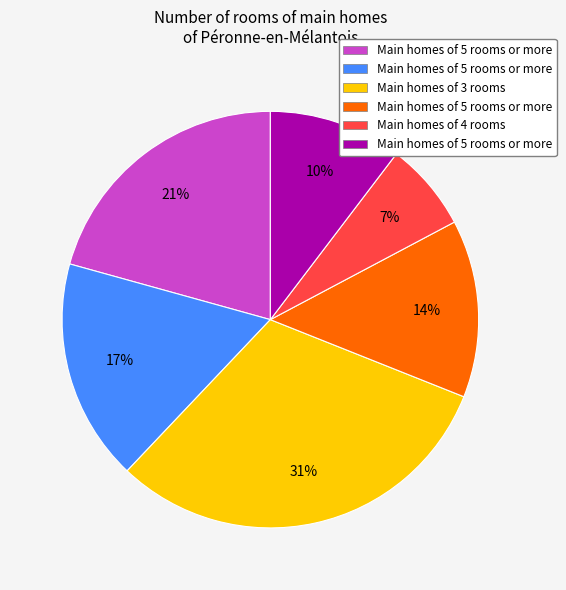

To the nearest percent, what is the average slice percentage?

17%